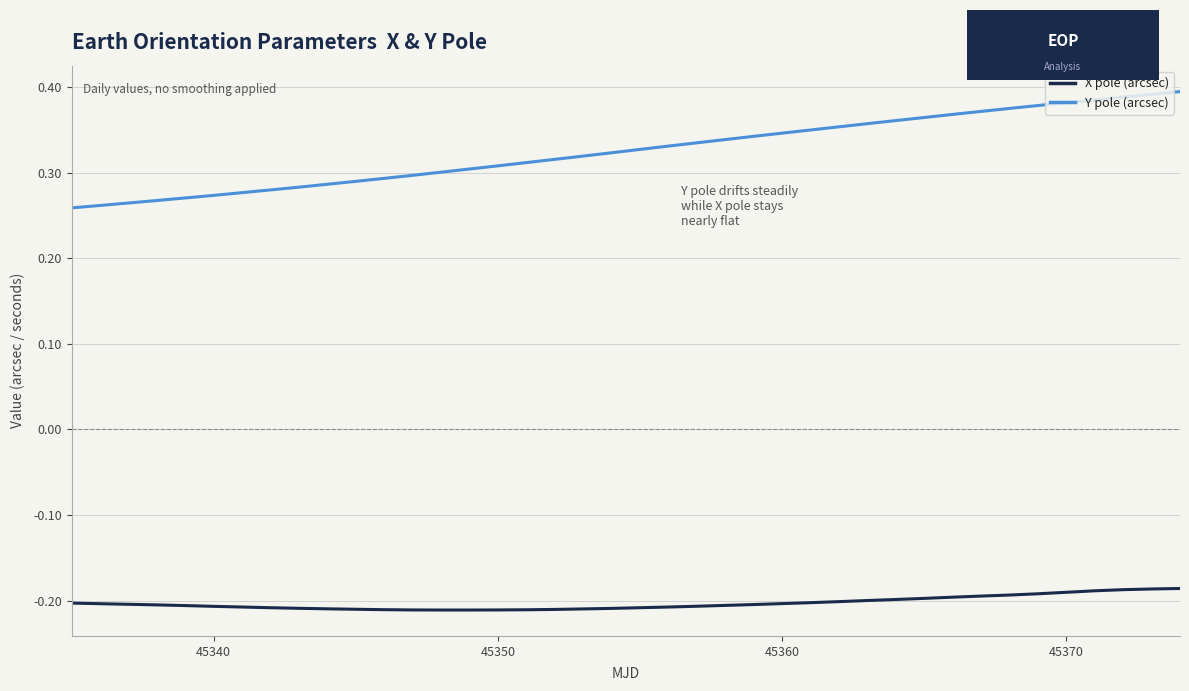

True or false: X pole (arcsec) and Y pole (arcsec) cross at least once.

False